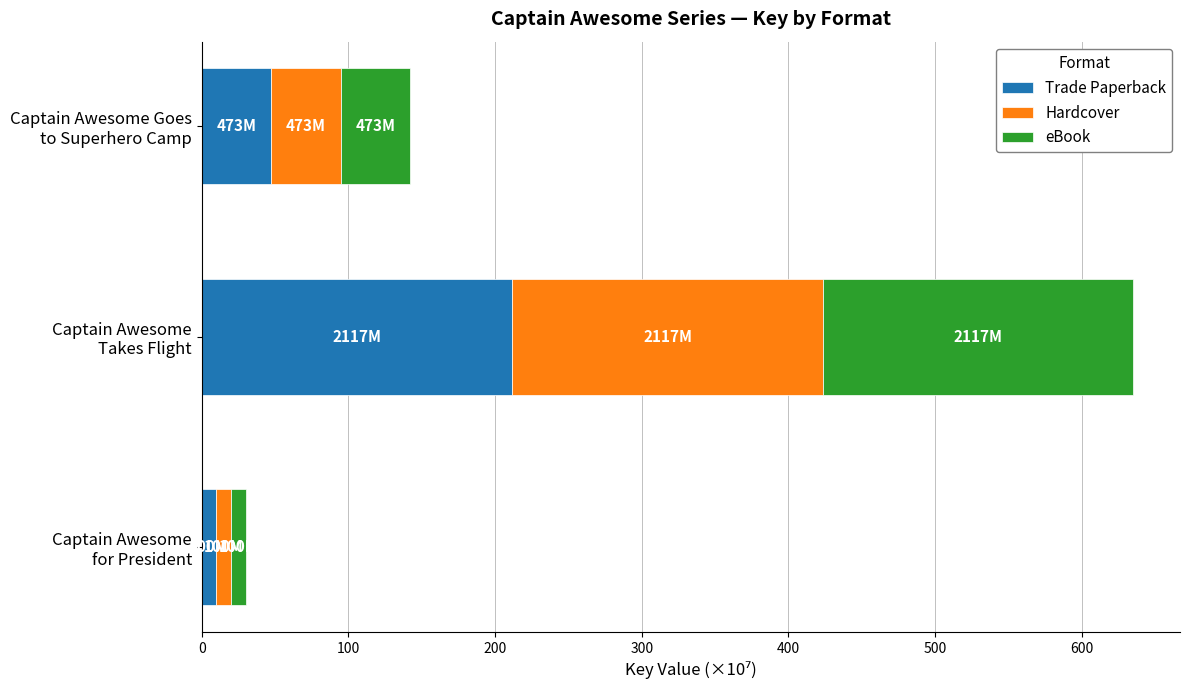

What is the highest value of the Trade Paperback series?

211.7